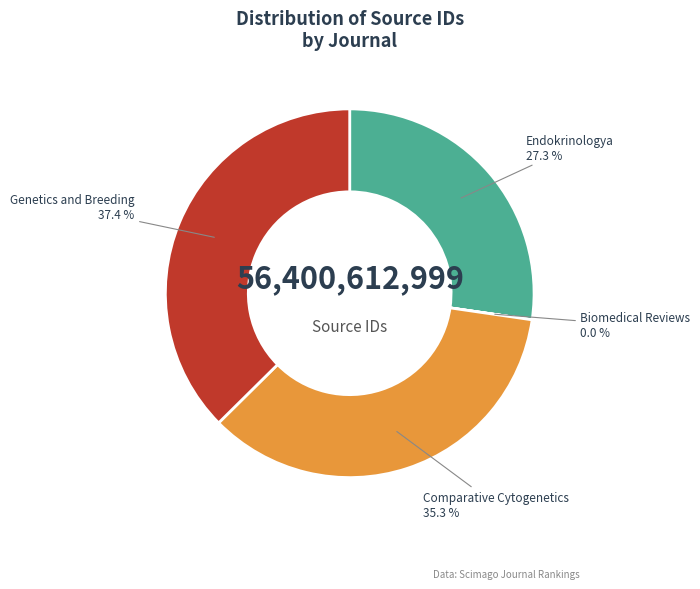

Which slice is the largest?

Genetics and Breeding